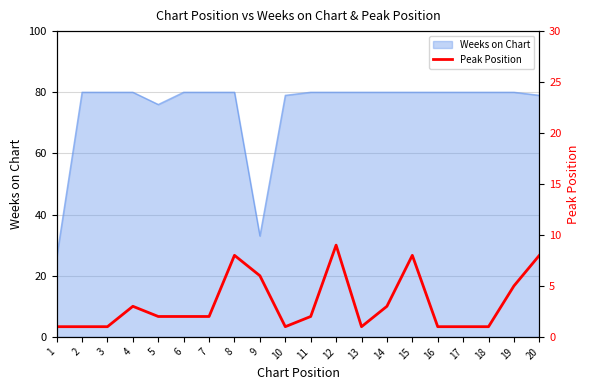

What is the smallest value displayed?

1